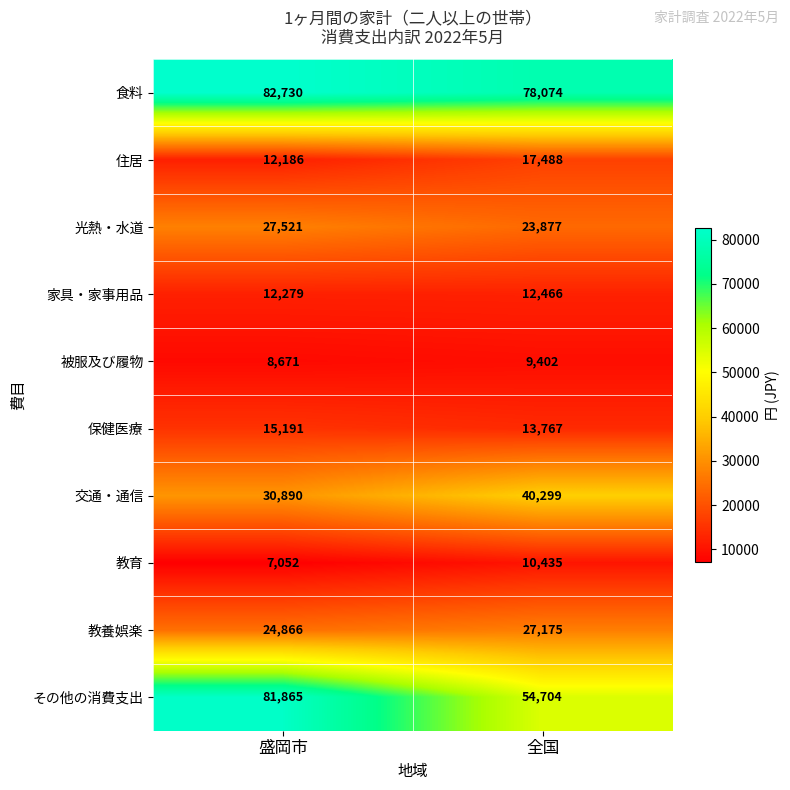

What is the smallest value displayed?

7052